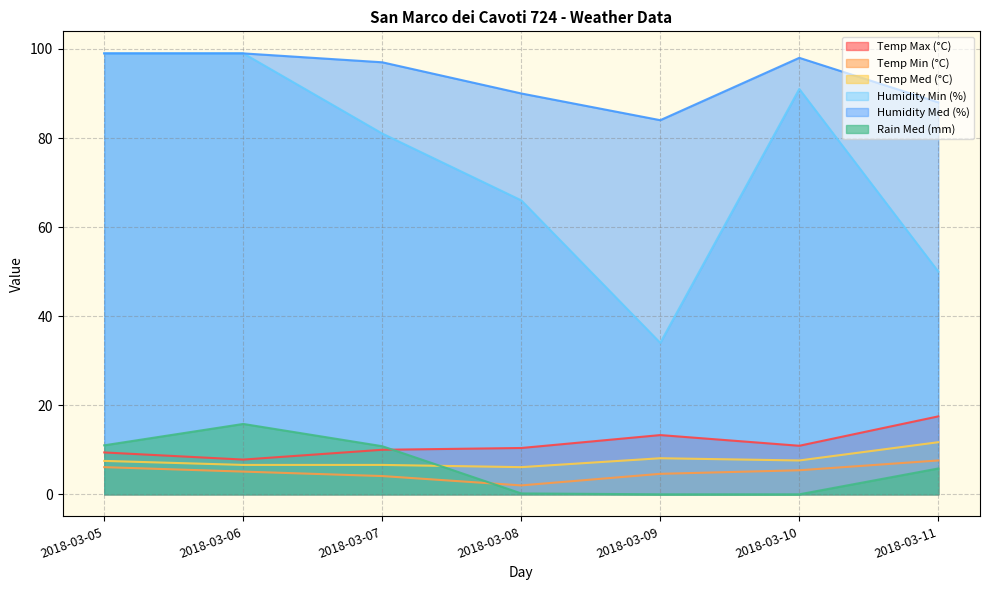

How many data points in Humidity Med (%) are less than 97?

3